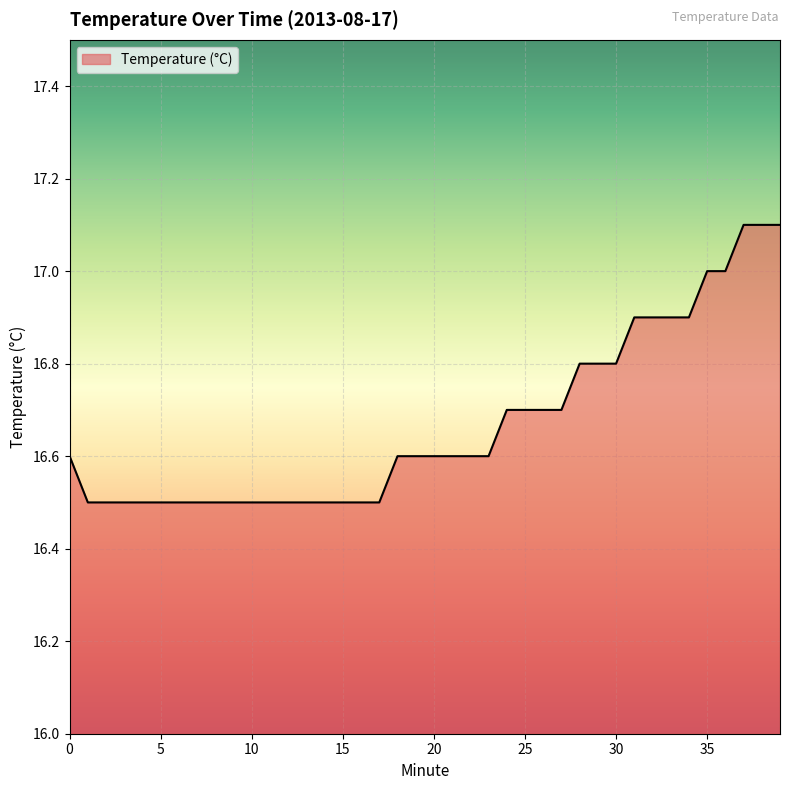

What is the difference between the maximum and minimum values?

0.6